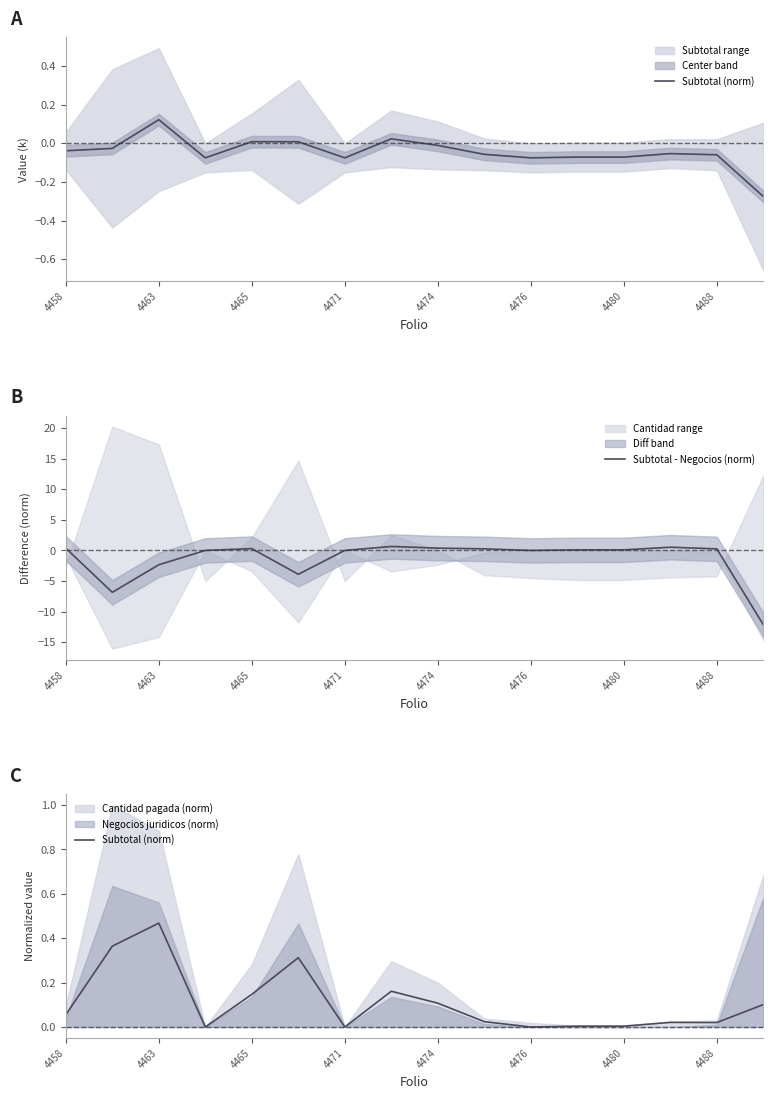

What is the sum of all Subtotal - Negocios (norm) values?

-22.3